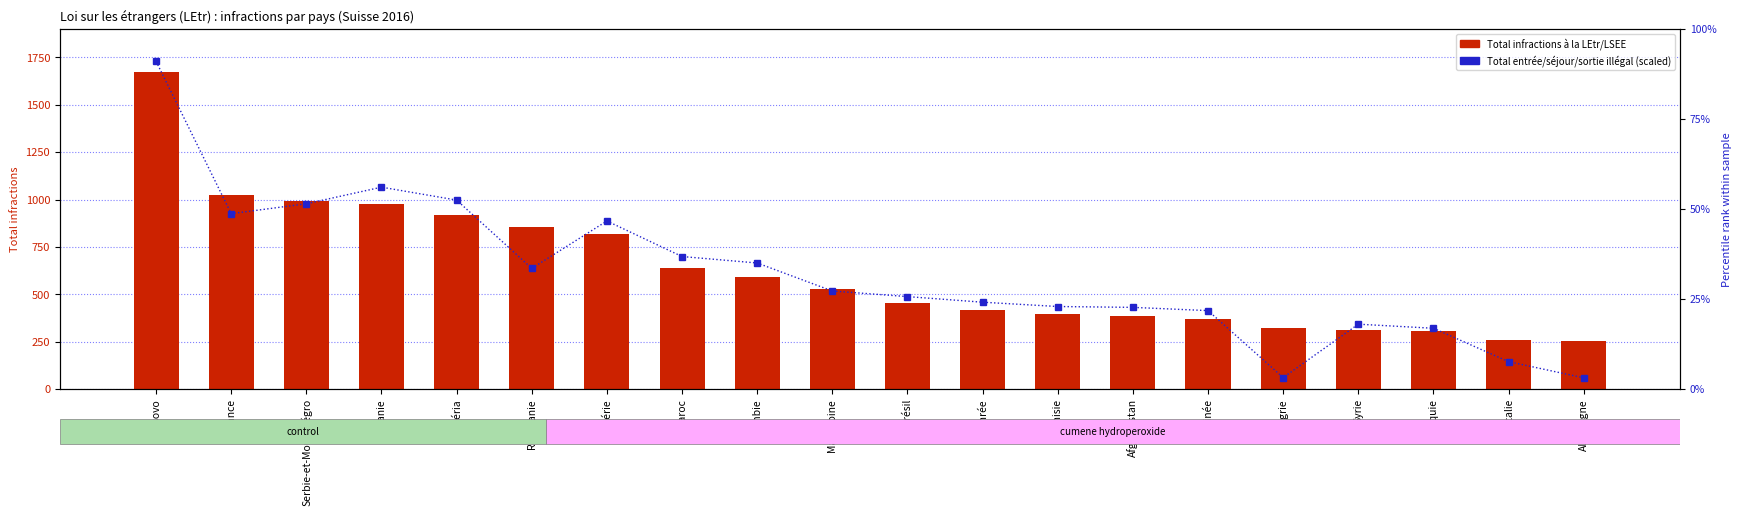

What is the highest value of the Total entrée/séjour/sortie illégal (scaled %) series?

91.0